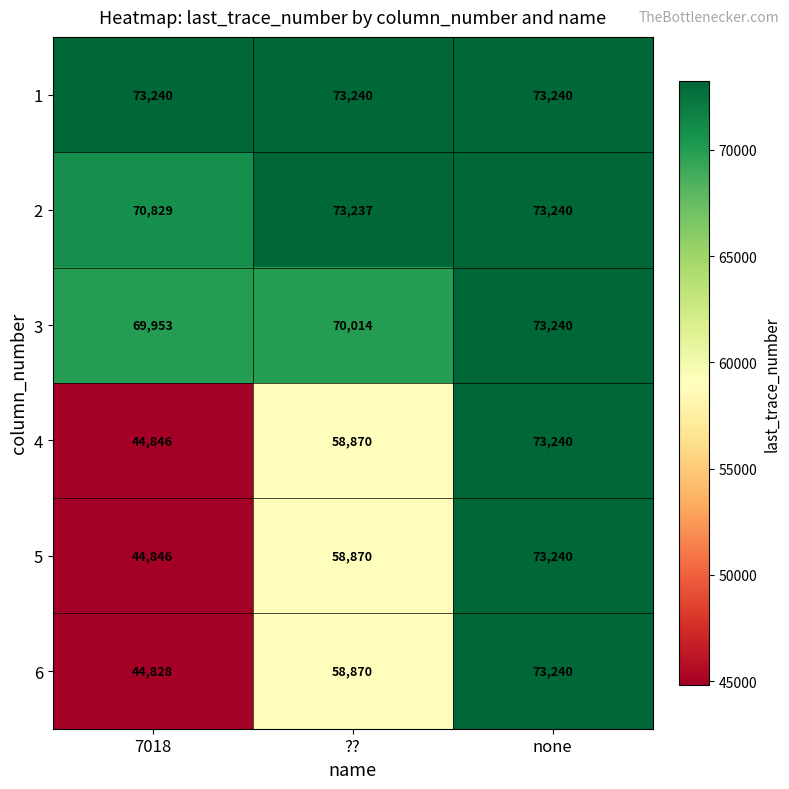

What is the sum of all 1 values?

219720